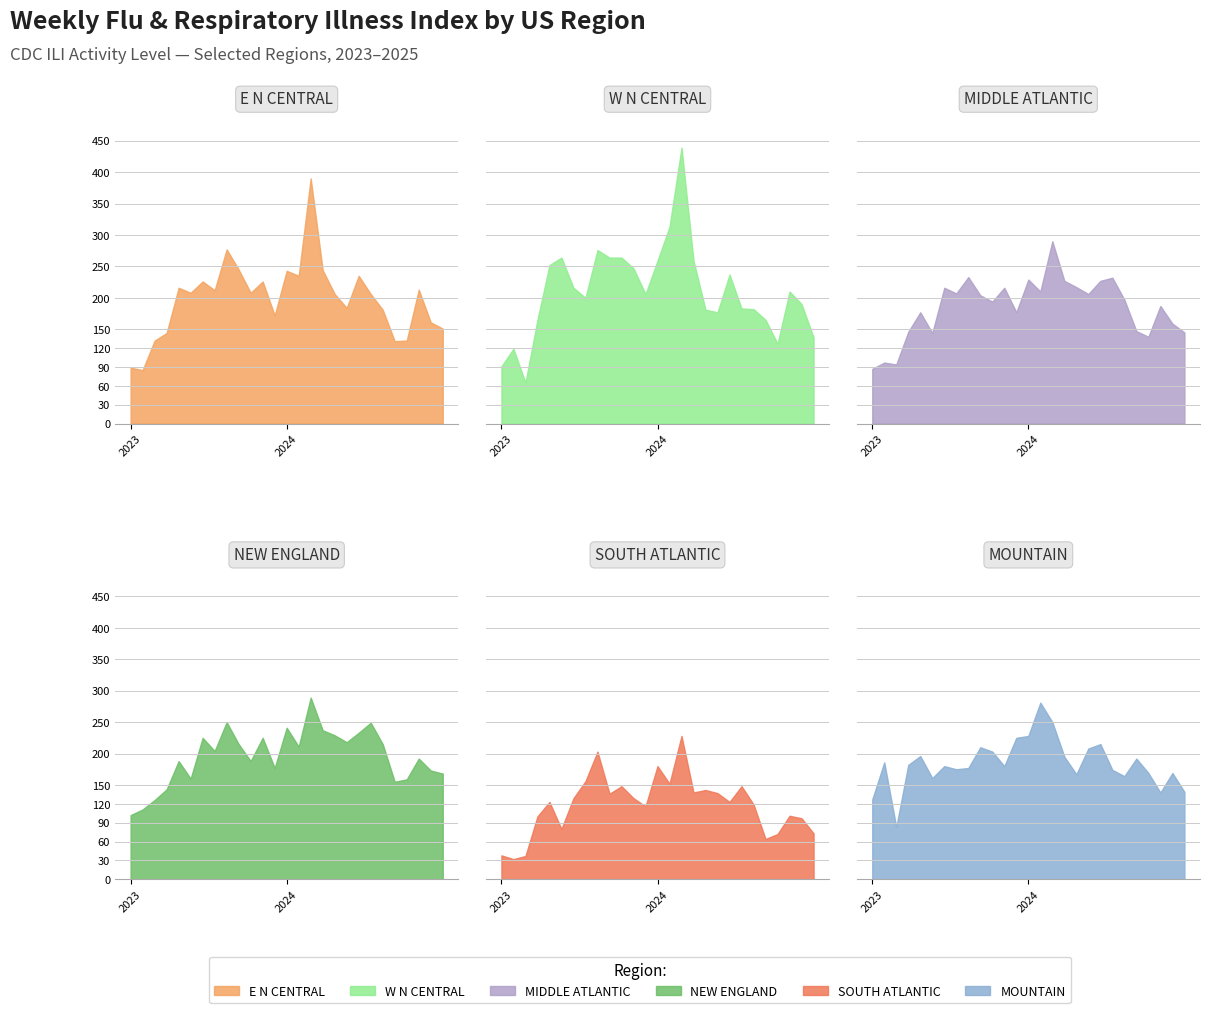

What is the maximum value shown in the chart?

439